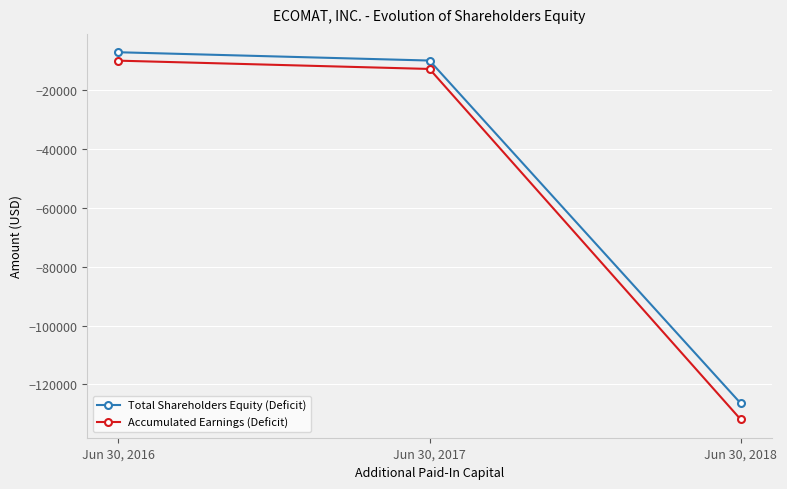

Is it true that Total Shareholders Equity (Deficit) equals -3087 at Jun 30, 2017?

False